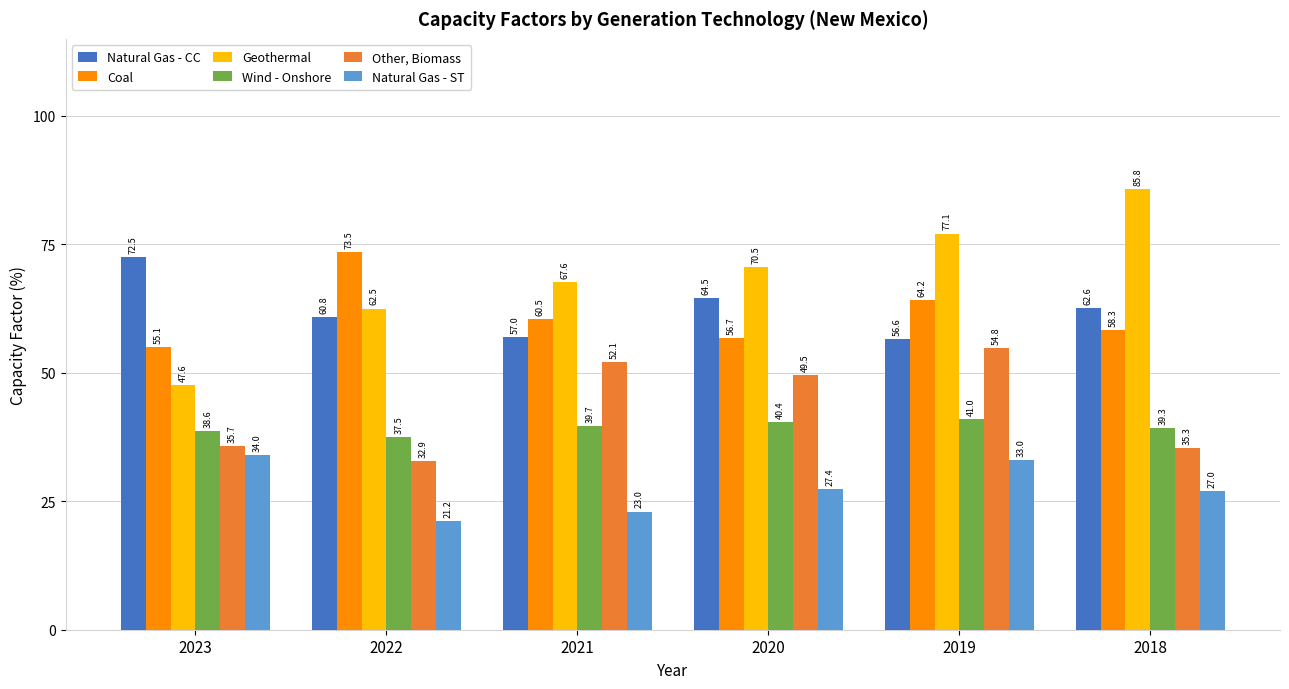

Which series changed the most between 2021 and 2018?

Geothermal